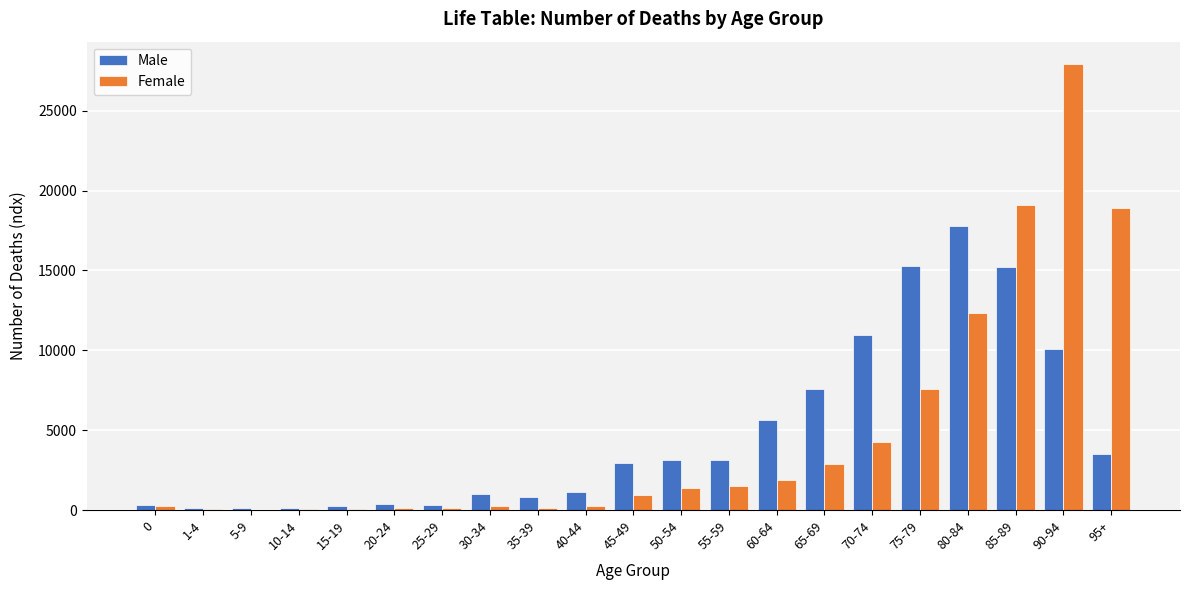

What is the maximum value shown in the chart?

27921